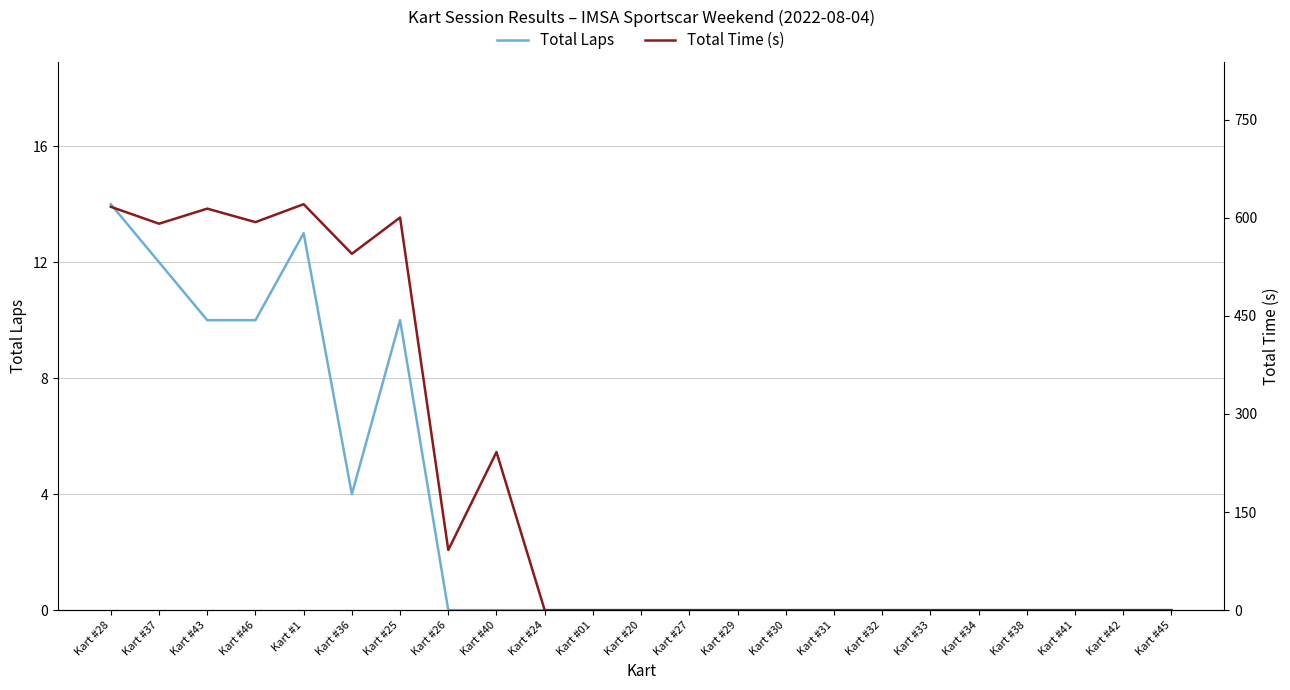

What are all the series names shown in the legend?

Total Laps, Total Time (s)